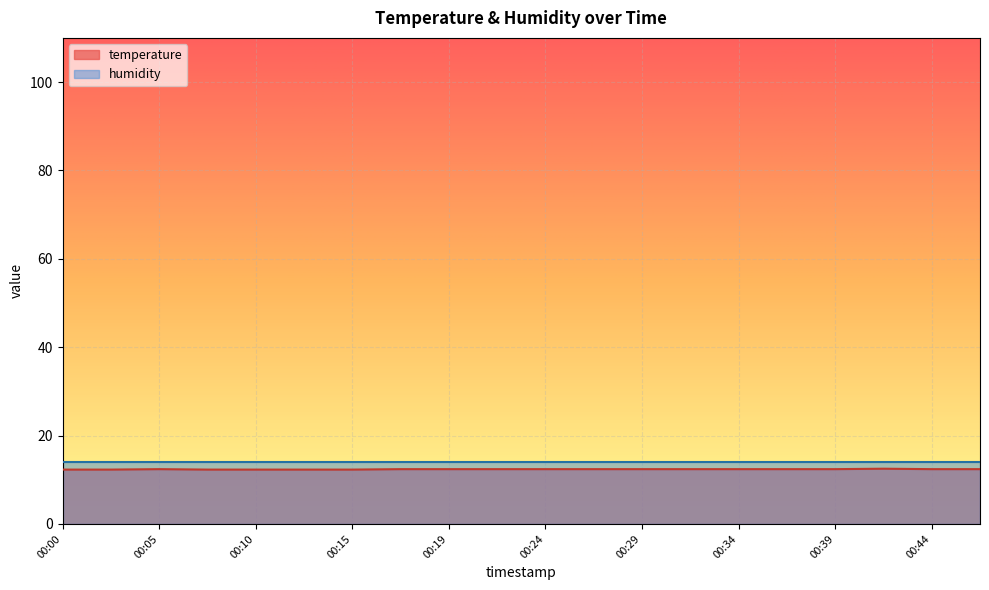

What is the maximum value shown in the chart?

14.0